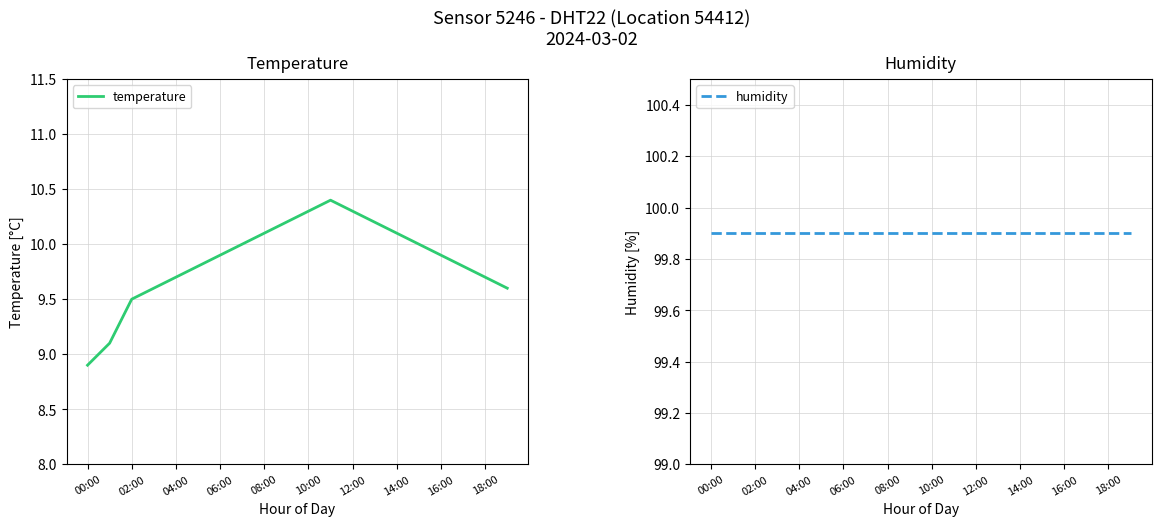

What is the difference between the maximum and minimum values in the temperature series?

1.5